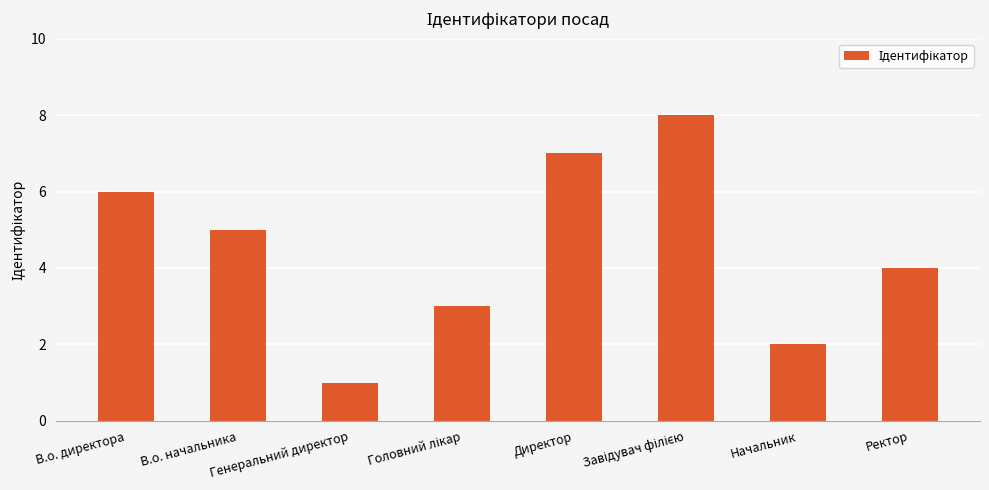

Which label corresponds to the smallest value in the chart?

Генеральний директор